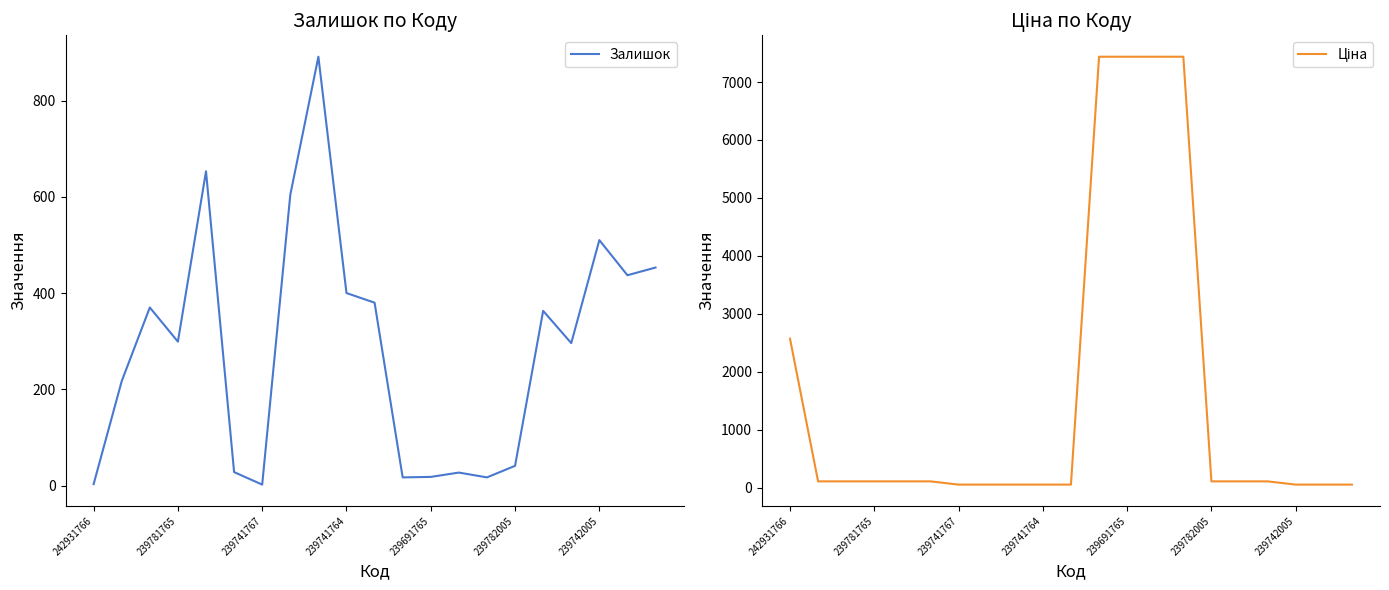

True or false: Залишок has a value of 238 at 239742005.

False